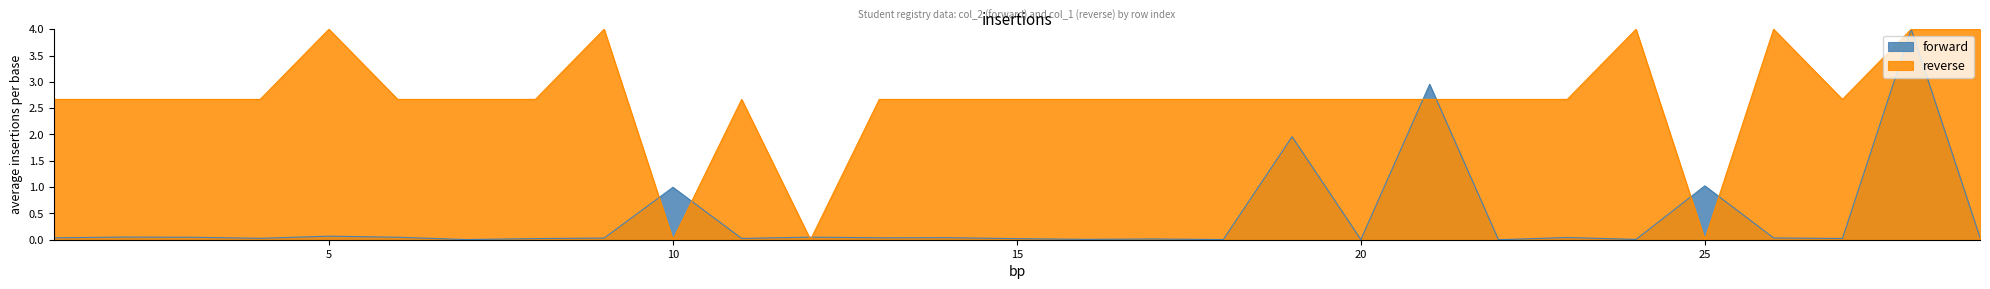

What is the sum of the reverse values at 6 and 16?

5.3